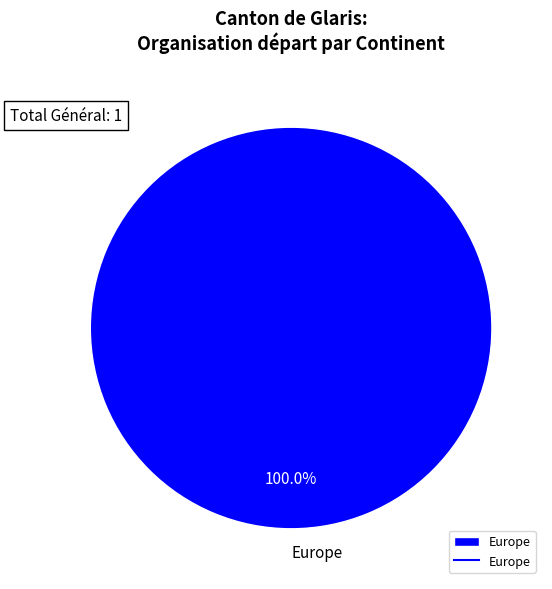

Is there any slice that represents more than half of the pie?

Yes